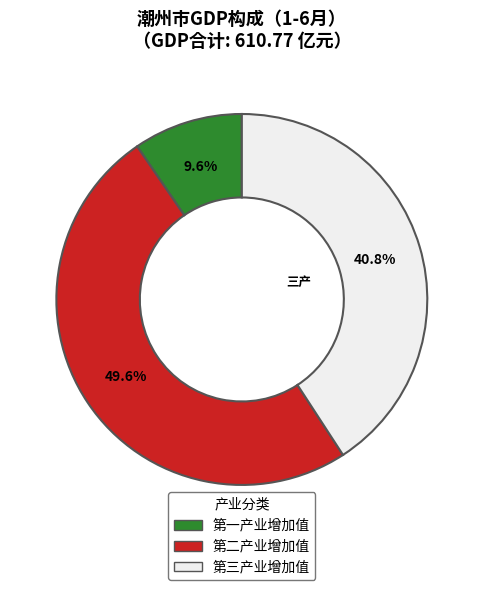

Between 第二产业增加值 and 第一产业增加值, which is larger?

第二产业增加值